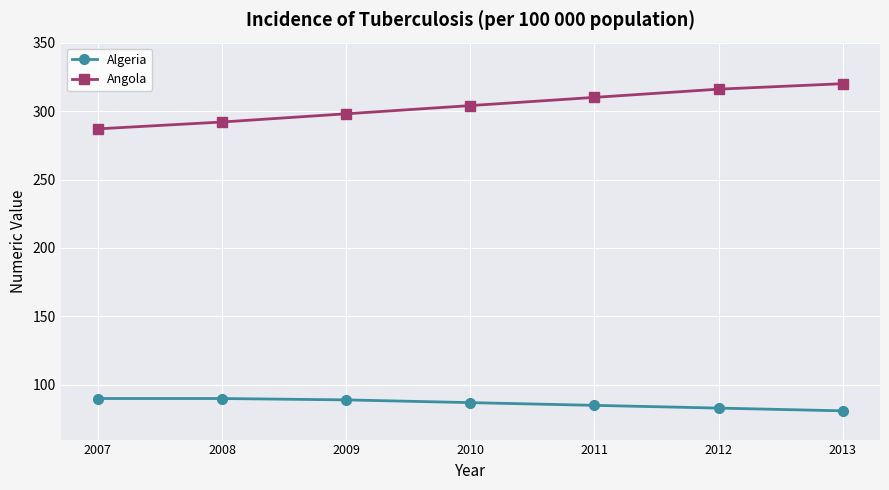

Which series has the largest total across all categories?

Angola